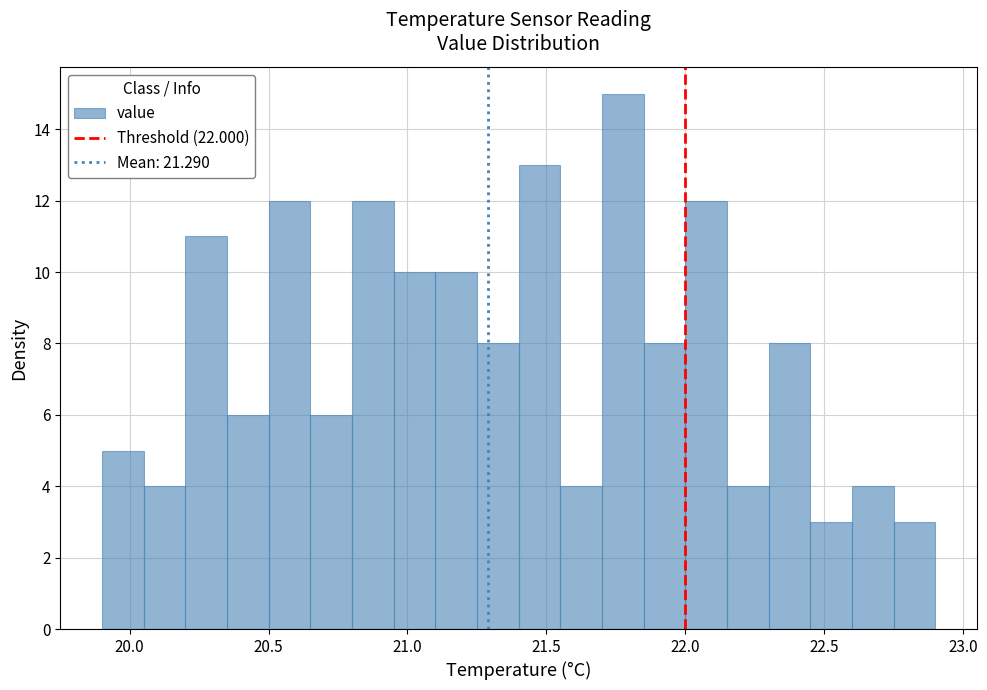

Read against the x-axis, roughly where is the centre of the tallest bar?

21.80